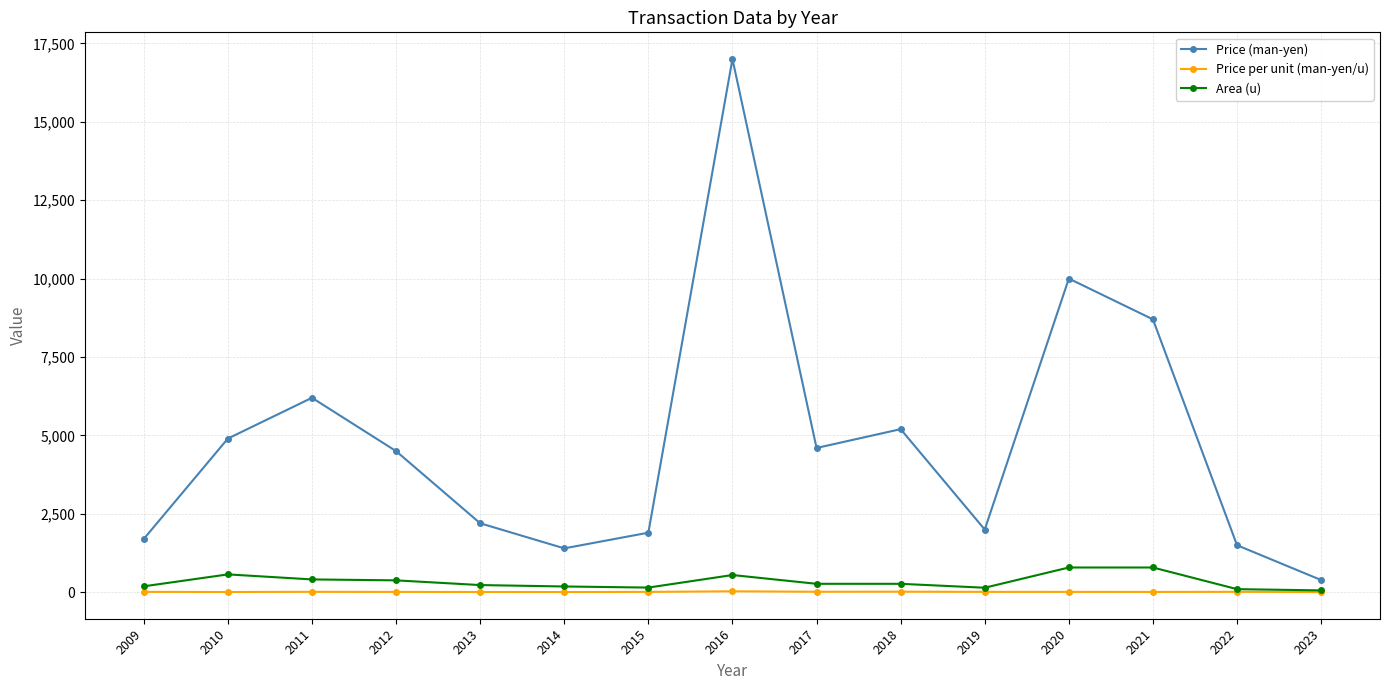

What is the greatest value displayed?

17000.0